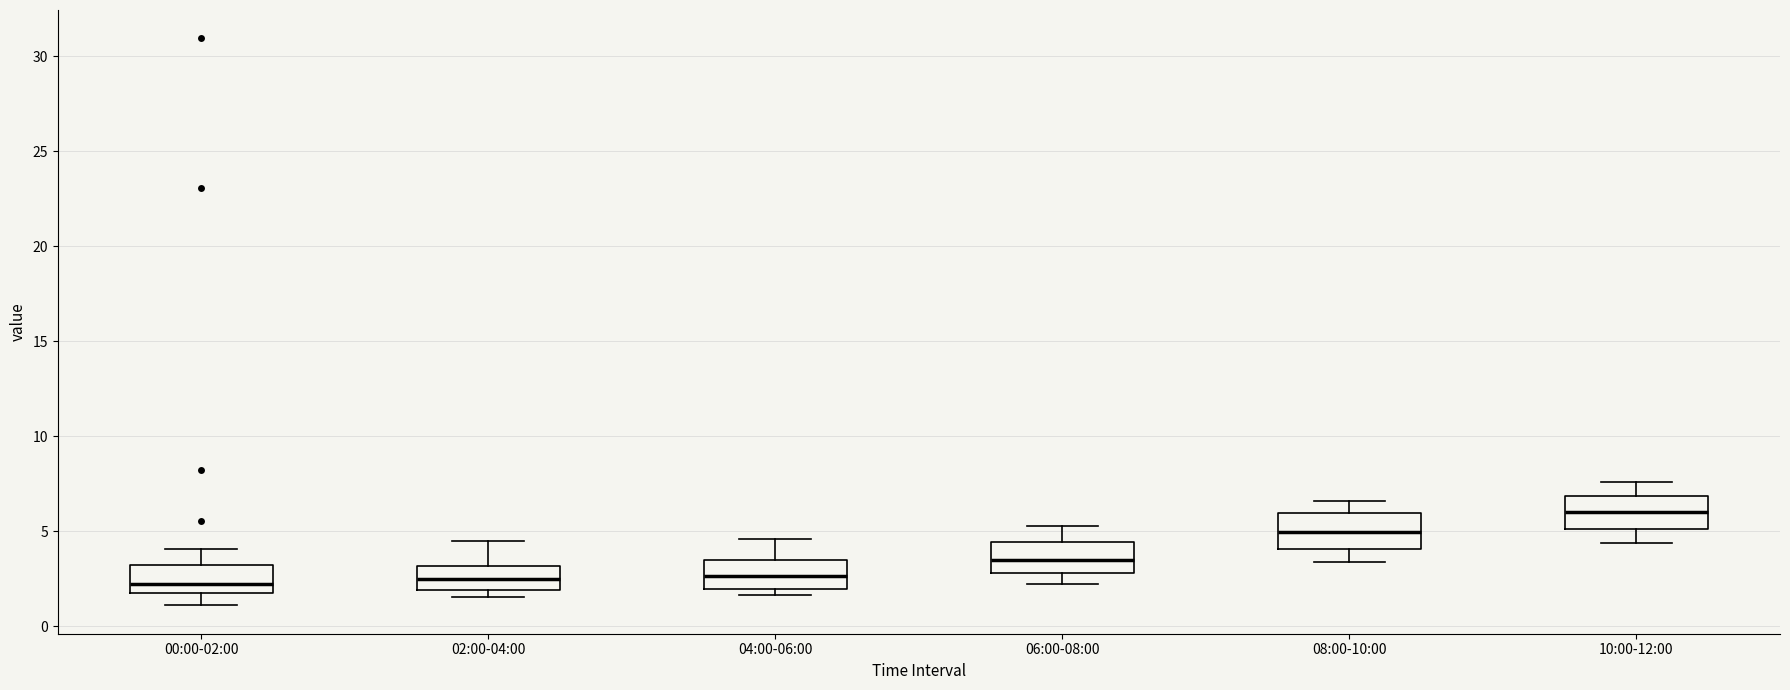

Reading left to right, transcribe this box plot: for each box, give where its median line is, the range the box spans, and where its two whiskers end, as read against the y-axis. The values are not printed on the chart, so give them approximately, as read against the axis.

00:00-02:00: median 2.0, box 1.5 to 3.0, whiskers 1.0 to 4.0
02:00-04:00: median 2.5, box 2.0 to 3.0, whiskers 1.5 to 4.5
04:00-06:00: median 2.5, box 2.0 to 3.5, whiskers 1.5 to 4.5
06:00-08:00: median 3.5, box 3.0 to 4.5, whiskers 2.0 to 5.5
08:00-10:00: median 5.0, box 4.0 to 6.0, whiskers 3.5 to 6.5
10:00-12:00: median 6.0, box 5.0 to 7.0, whiskers 4.5 to 7.5